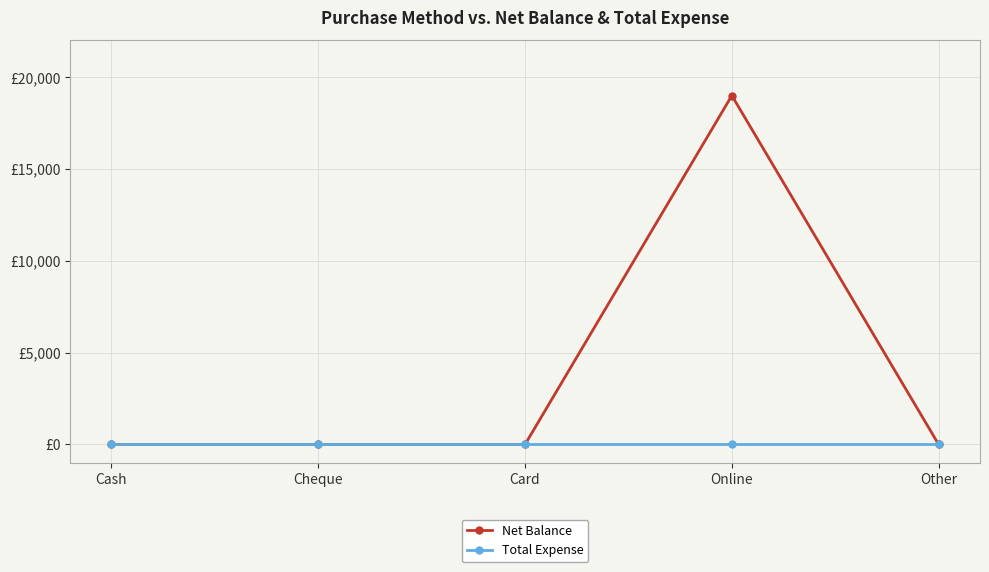

What is the label of the 4th point from the right?

Cheque